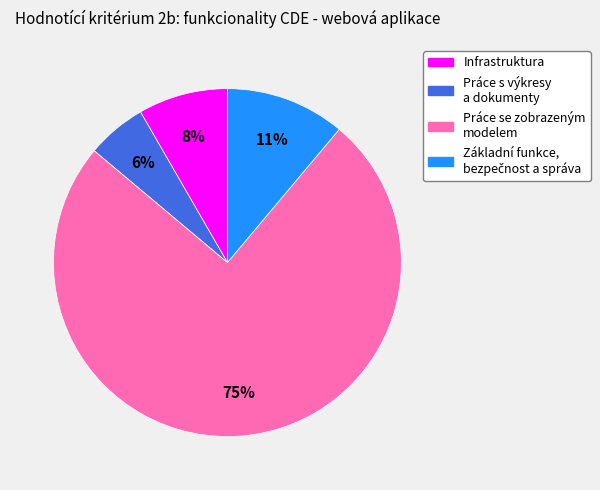

Is there a majority slice in this chart?

Yes